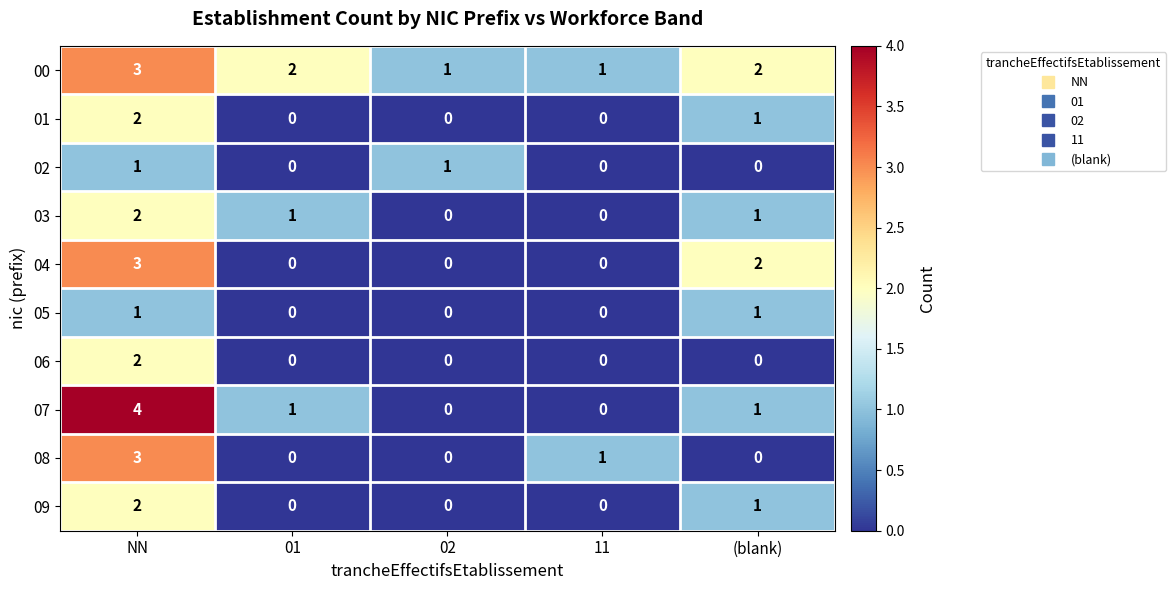

Which series has the largest total across all categories?

00